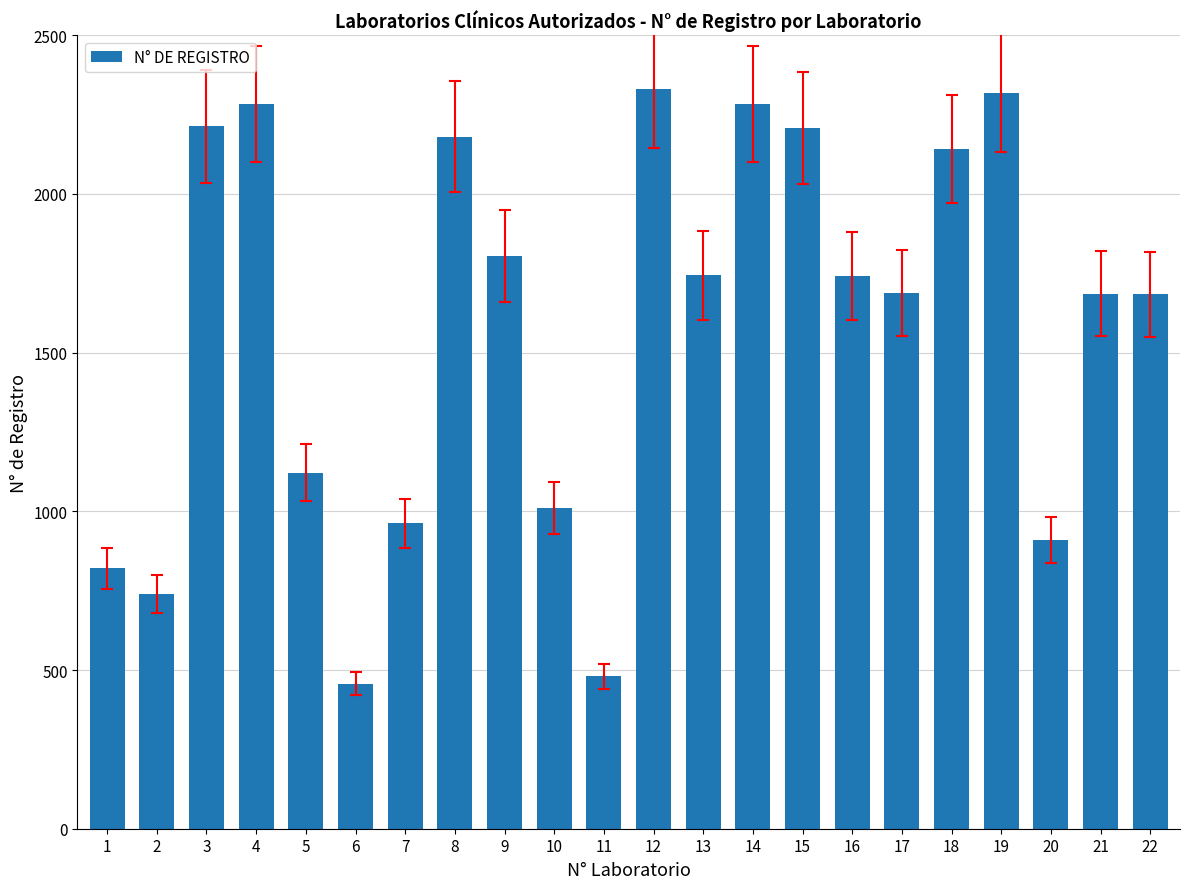

What is the smallest value displayed?

457